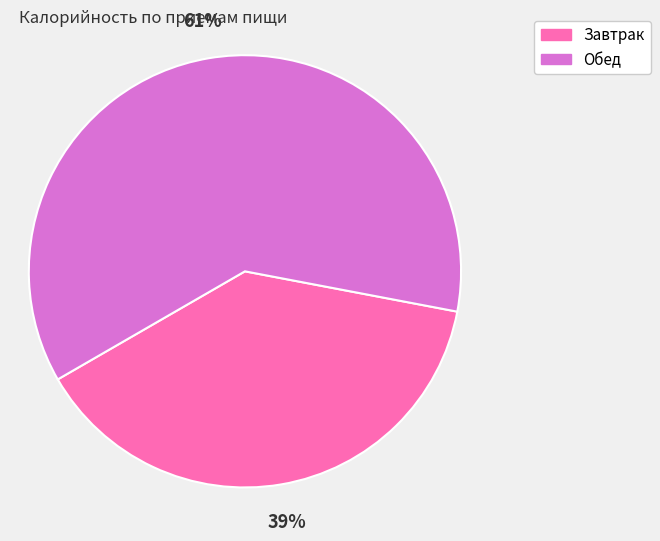

Do Обед and Завтрак together represent more than half of the pie?

Yes